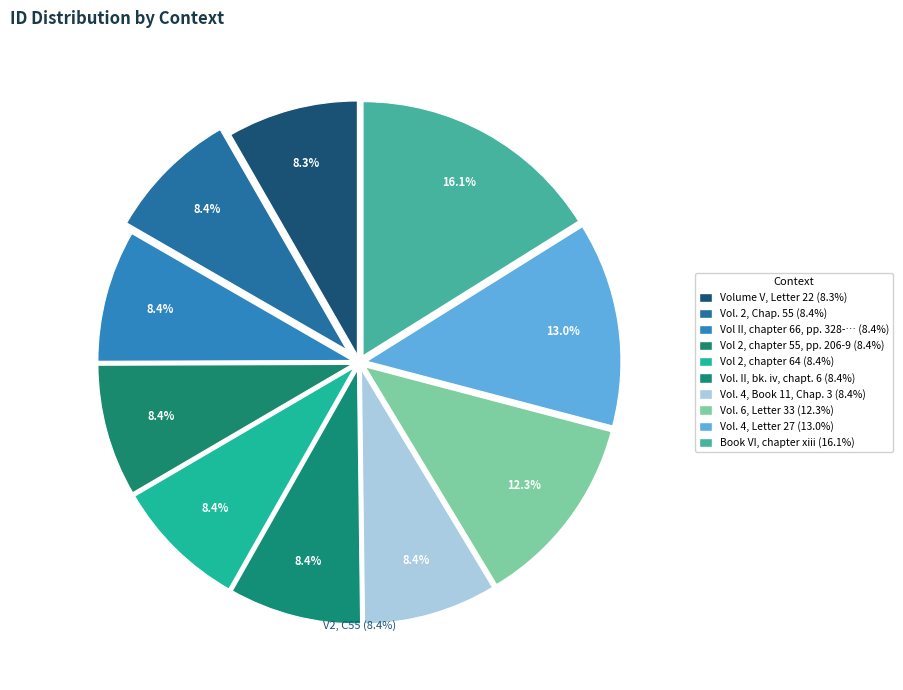

Which slice is the smallest?

Volume V, Letter 22